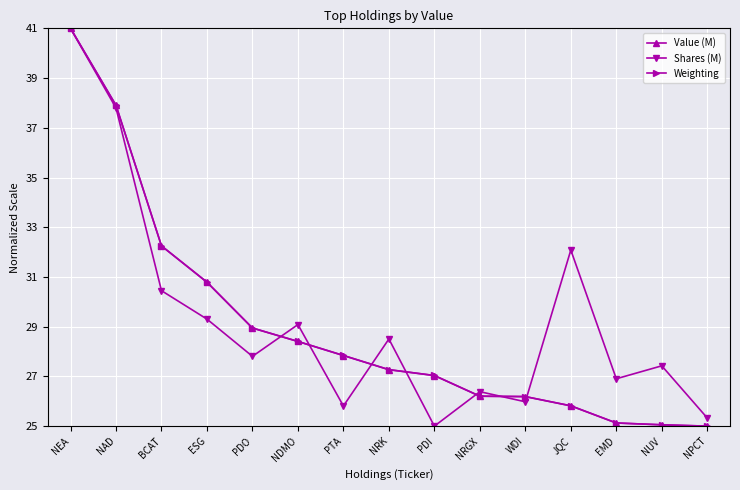

How many lines are shown in the chart?

3